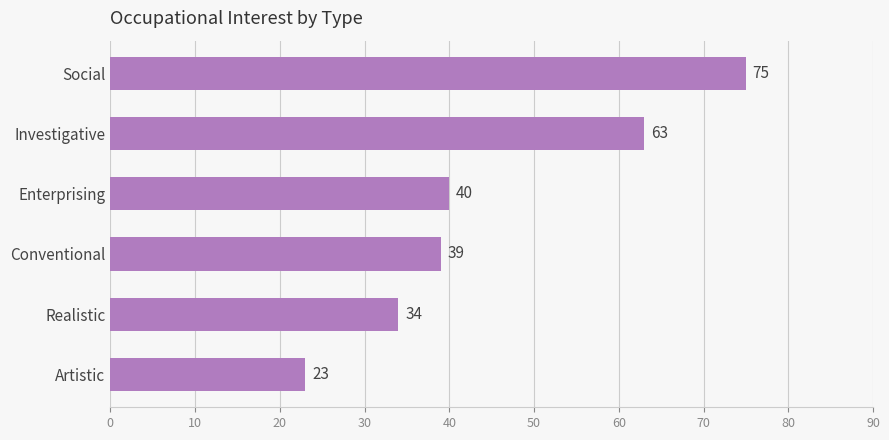

How many categories are shown in the chart?

6